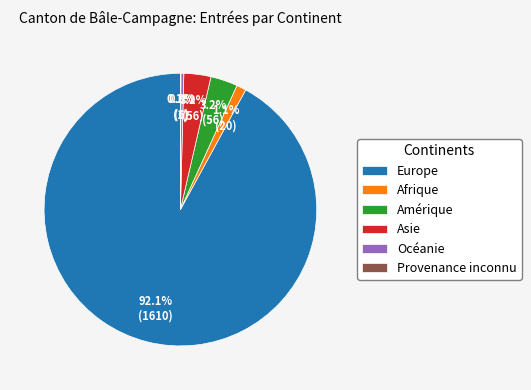

Does Afrique represent more than half of the total?

No